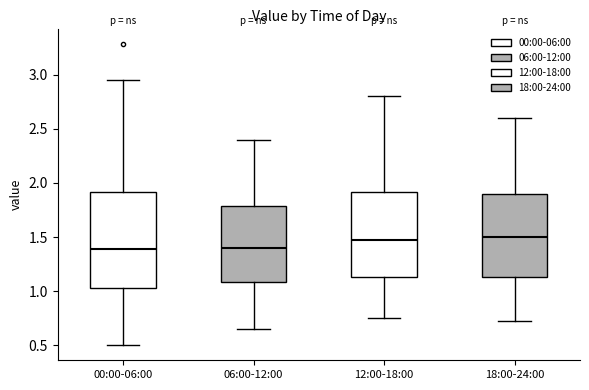

Reading left to right, transcribe this box plot: for each box, give where its median line is, the range the box spans, and where its two whiskers end, as read against the y-axis. The values are not printed on the chart, so give them approximately, as read against the axis.

00:00-06:00: median 1.40, box 1.05 to 1.90, whiskers 0.50 to 2.95
06:00-12:00: median 1.40, box 1.10 to 1.80, whiskers 0.65 to 2.40
12:00-18:00: median 1.50, box 1.15 to 1.90, whiskers 0.75 to 2.80
18:00-24:00: median 1.50, box 1.15 to 1.90, whiskers 0.70 to 2.60